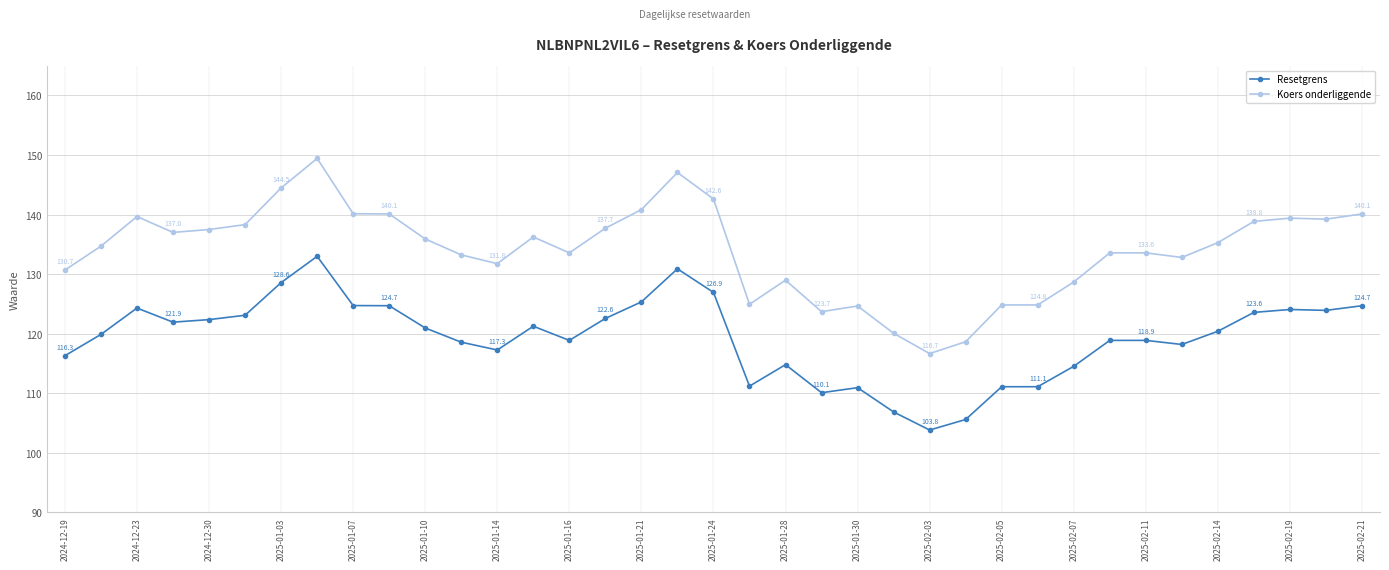

Rank the series by their average value, from highest to lowest.

Koers onderliggende, Resetgrens